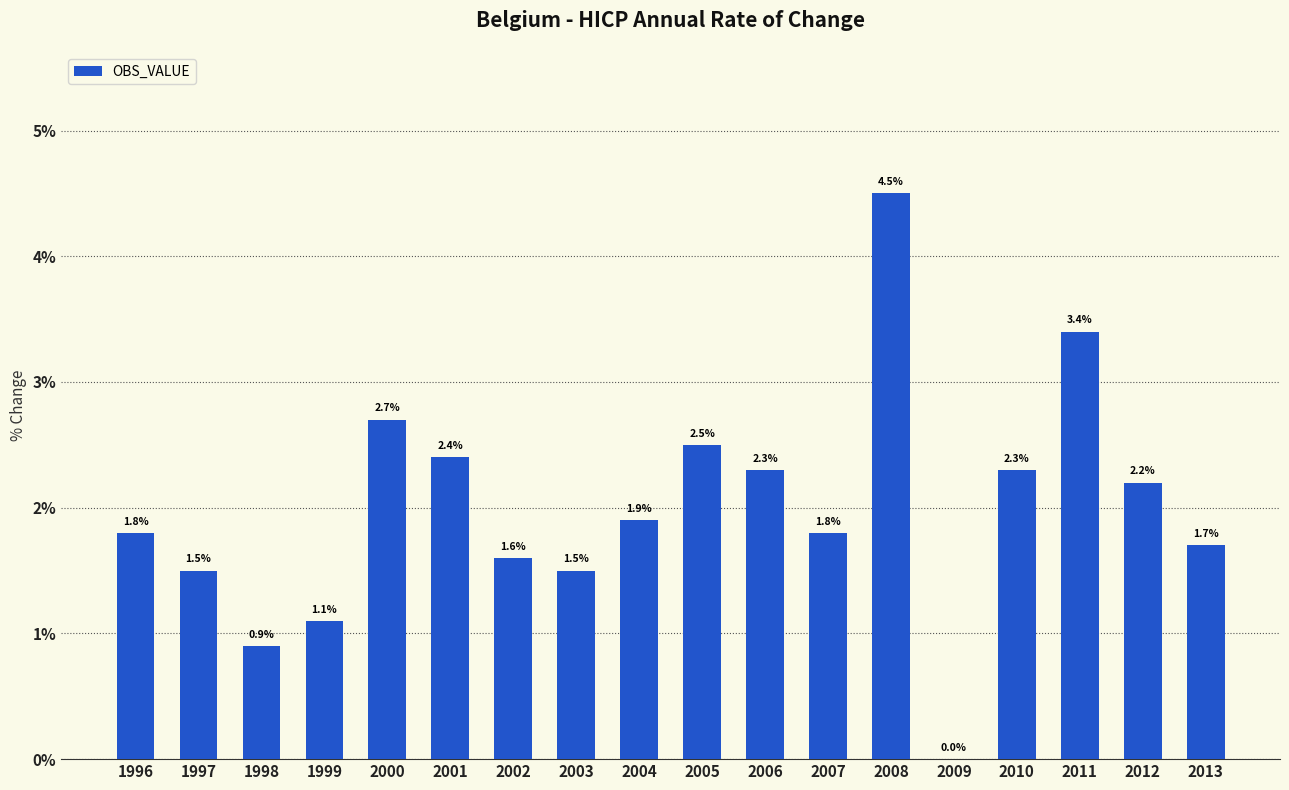

What is the sum of all values?

36.1